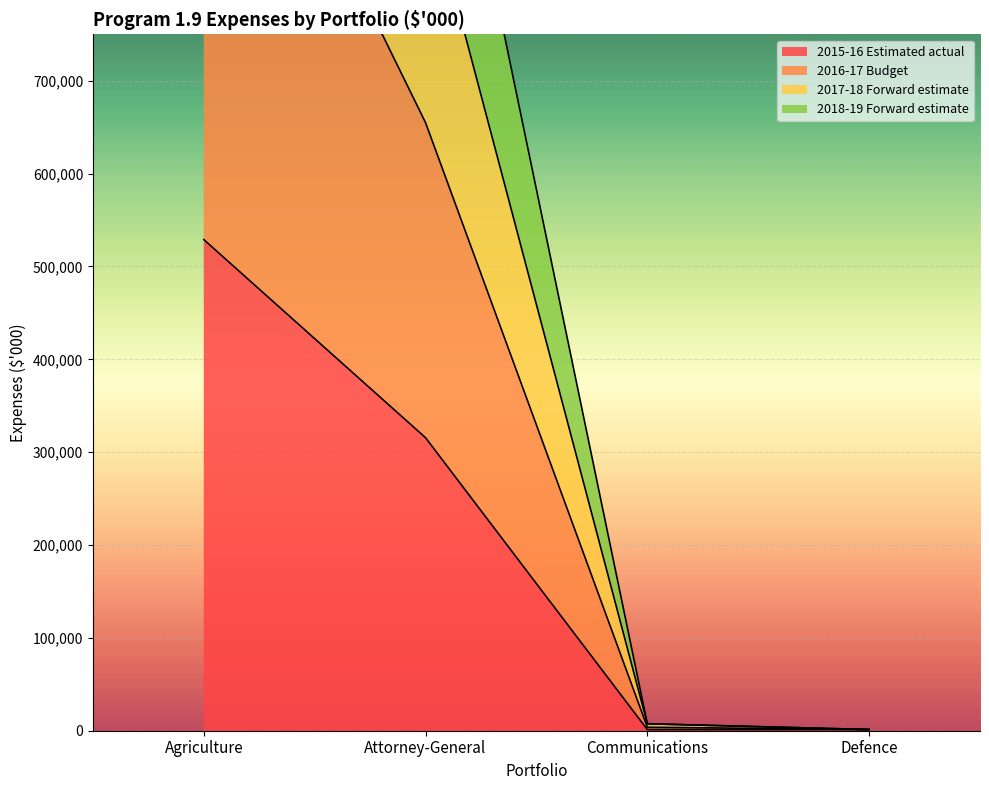

The 2015-16 Estimated actual series shows 2101 at Communications. True or false?

False